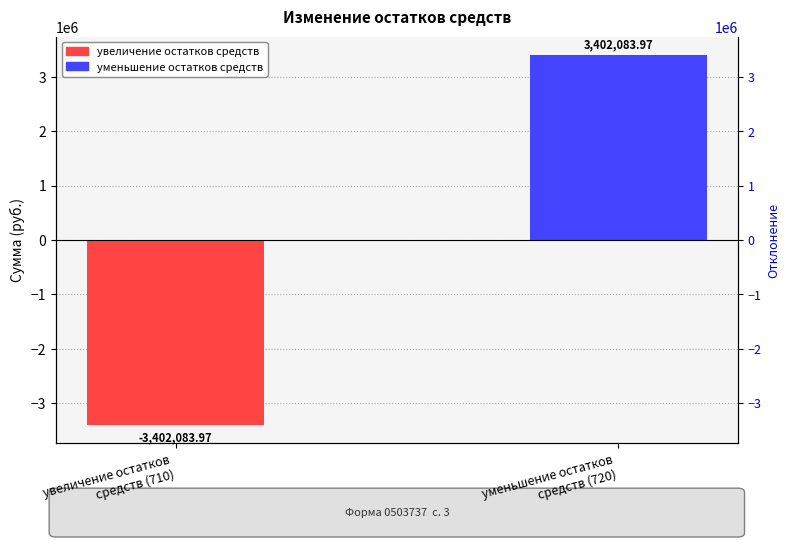

What is the value of the 2nd bar from the left?

3402084.0